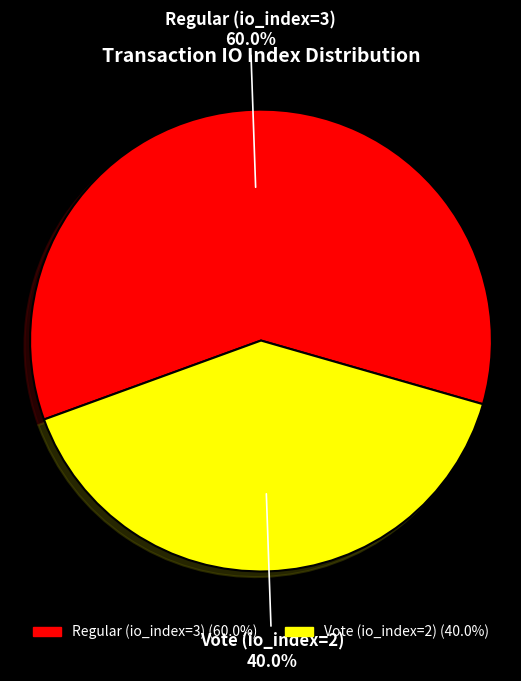

How many segments does this pie chart have?

2